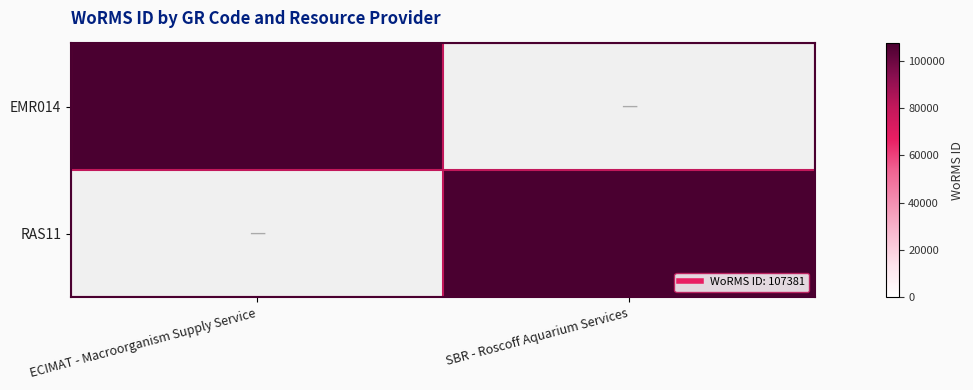

Which series has the largest total across all categories?

EMR014